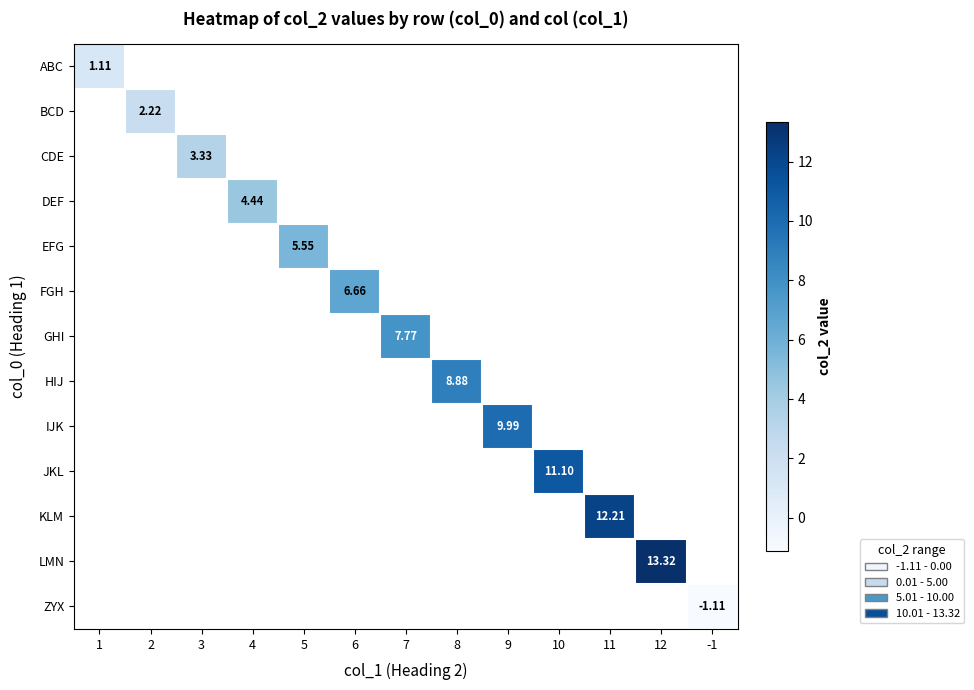

What is the maximum value for ABC?

1.1